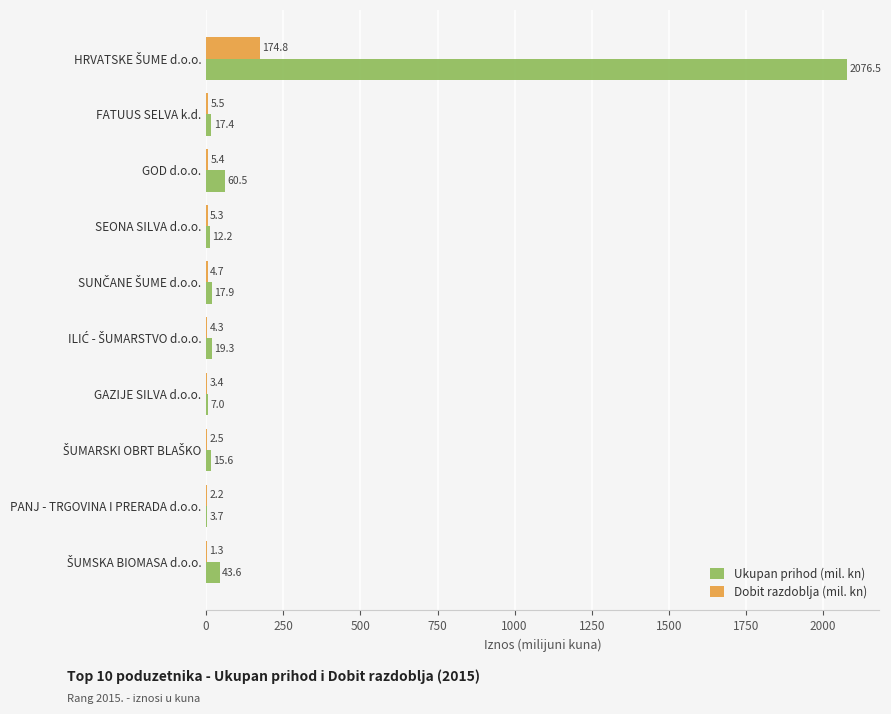

Where is Dobit razdoblja (mil. kn) nearest to the value 88?

FATUUS SELVA k.d.